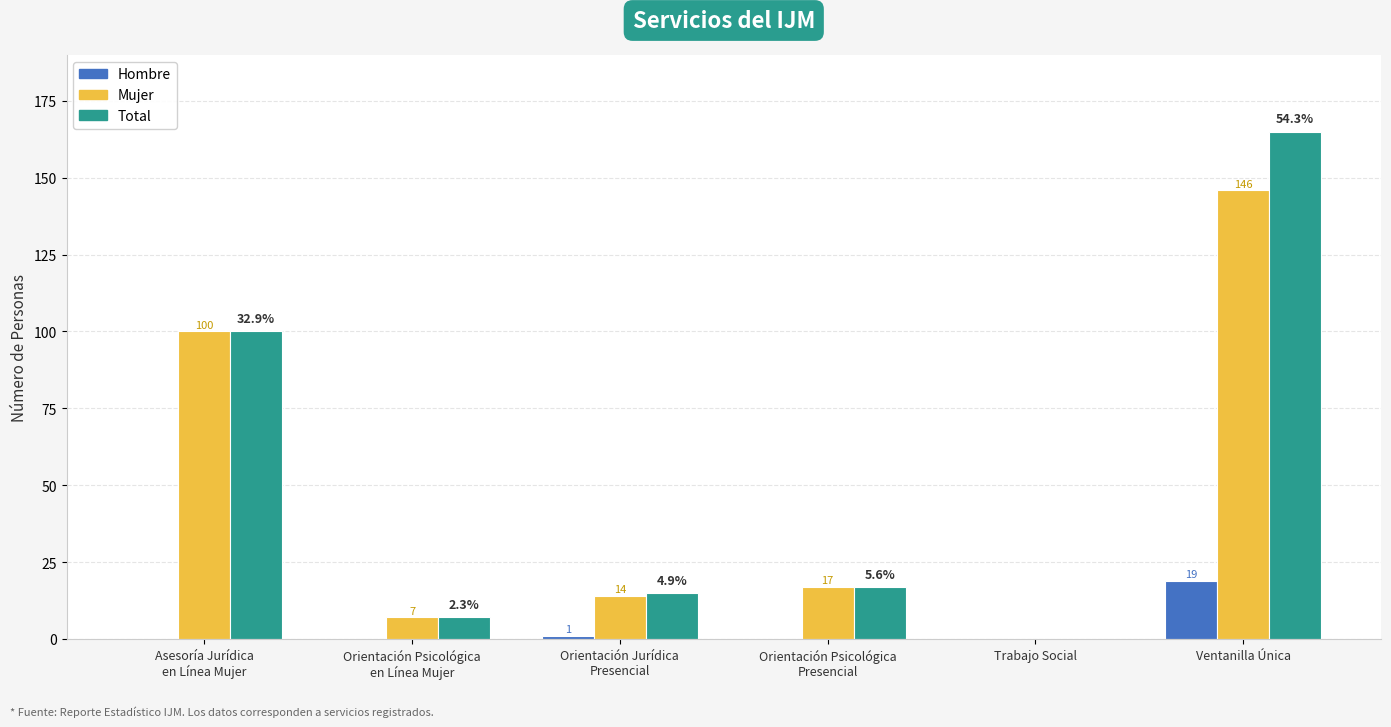

Is it true that Hombre equals -8 at Trabajo Social?

False